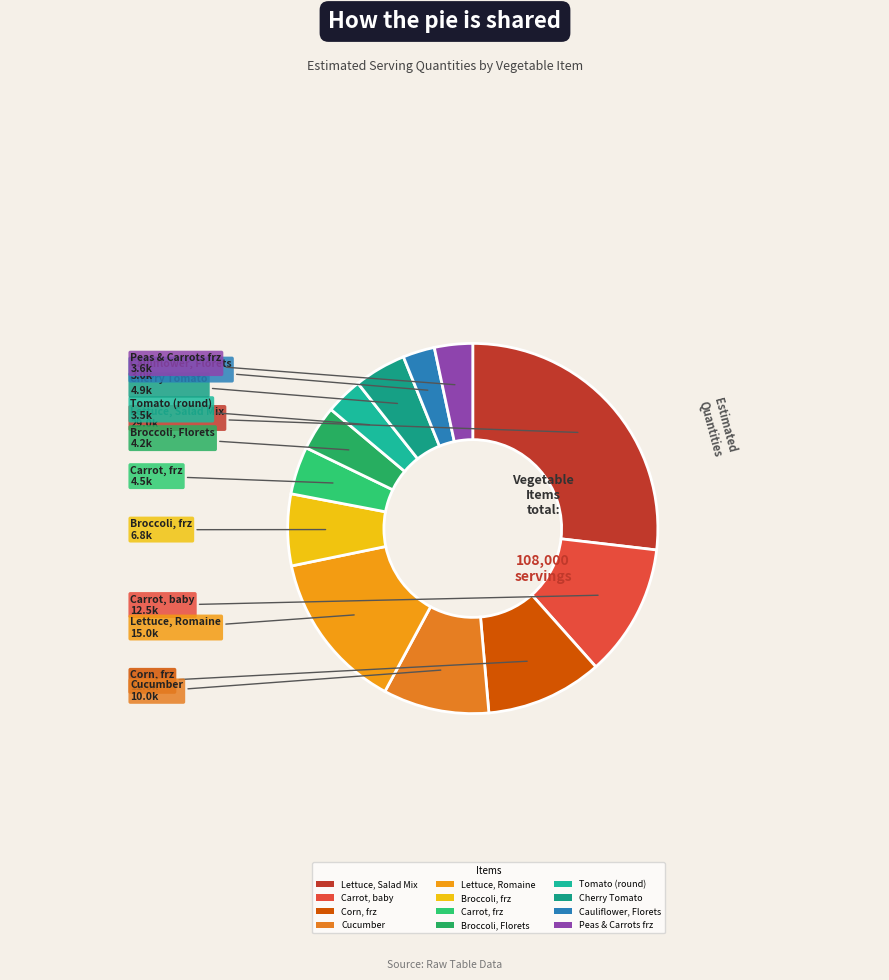

Do Broccoli, frz and Tomato (round) together represent more than half of the pie?

No